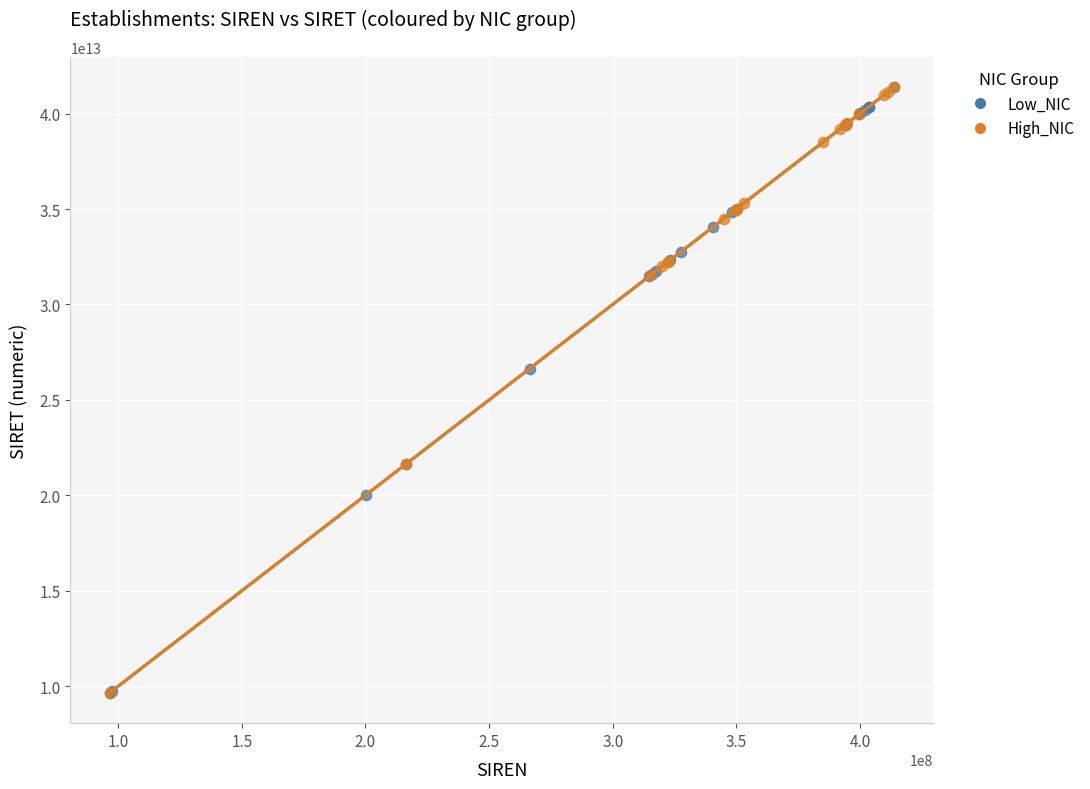

What are all the series names shown in the legend?

Low_NIC, High_NIC